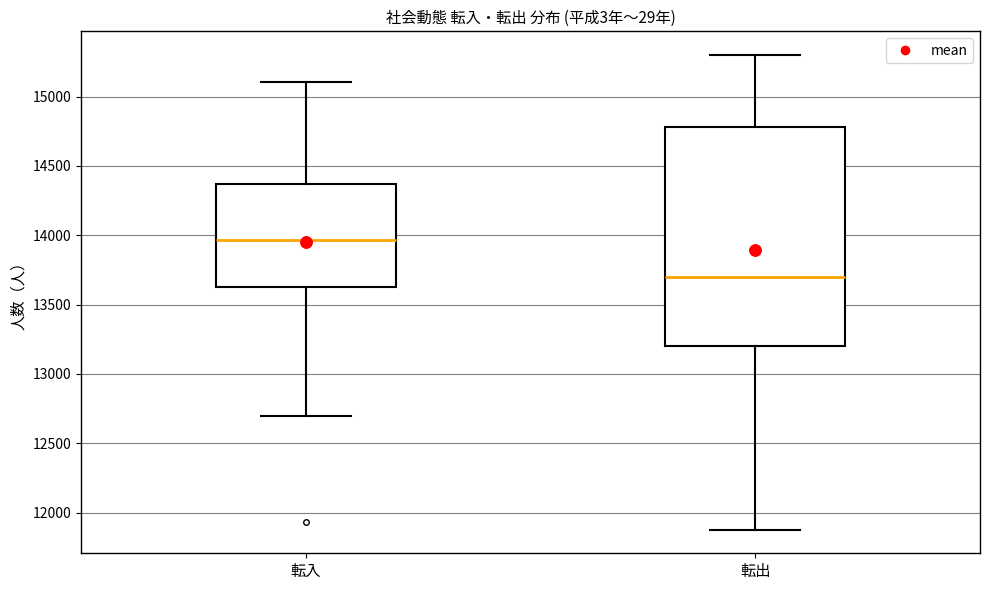

Which box's median line is the lowest?

転出